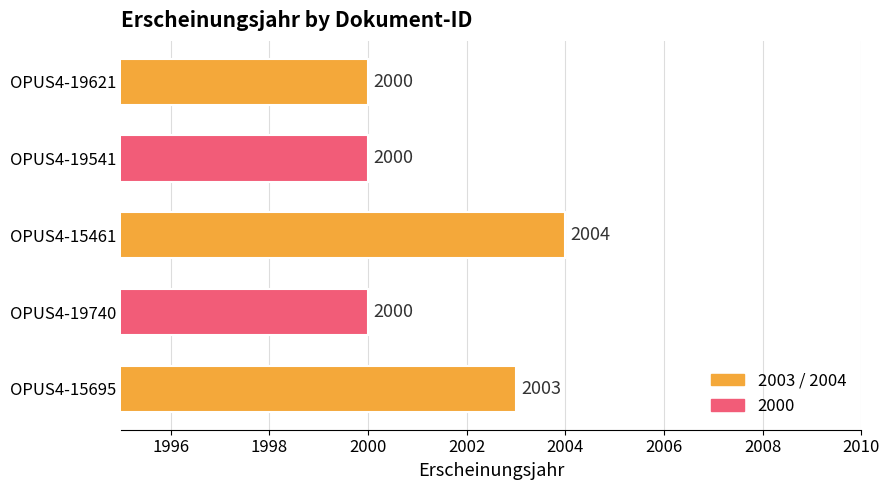

Are the bars grouped side by side (vs. stacked)?

No